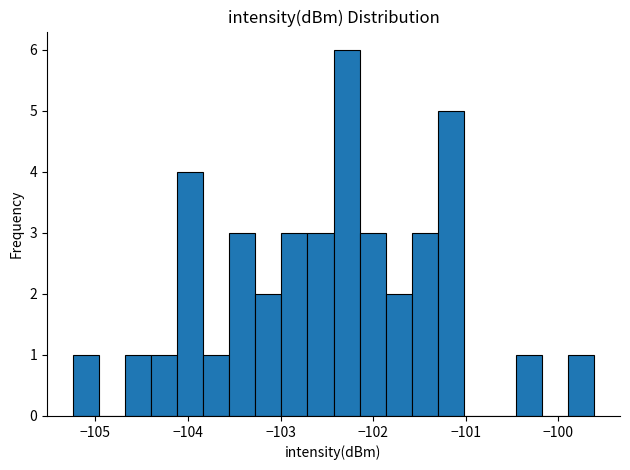

Around what value on the x-axis is the tallest bar? Give the approximate position of its centre, as read against the axis.

-102.3